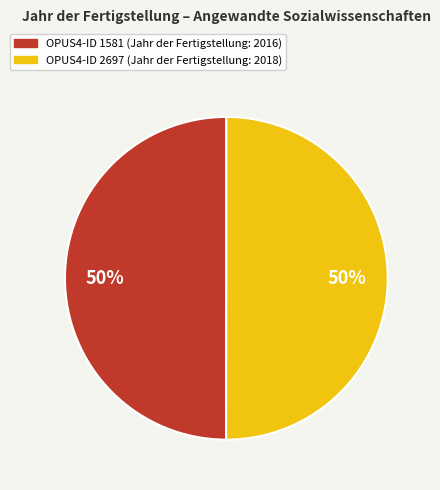

To the nearest percent, what is the average slice percentage?

50%